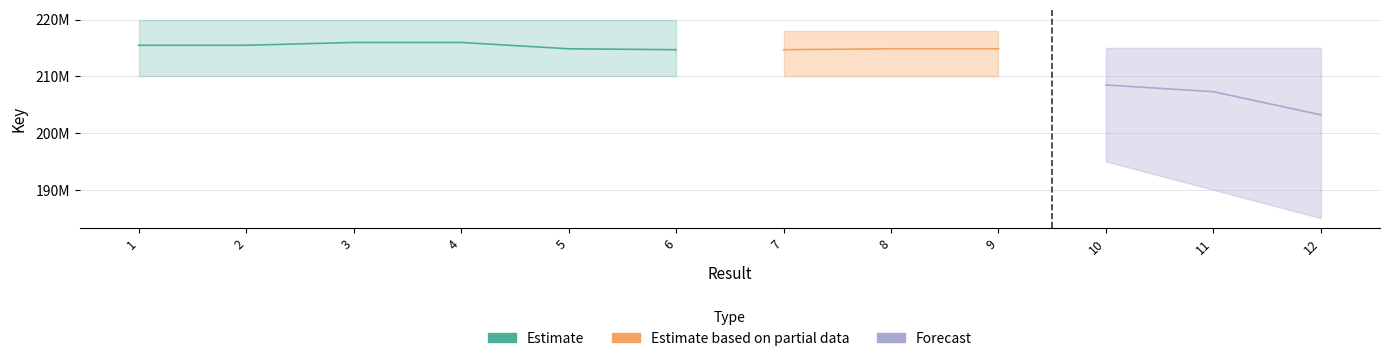

Rank the categories by Forecast value from highest to lowest.

10, 11, 12, 1, 2, 3, 4, 5, 6, 7, 8, 9